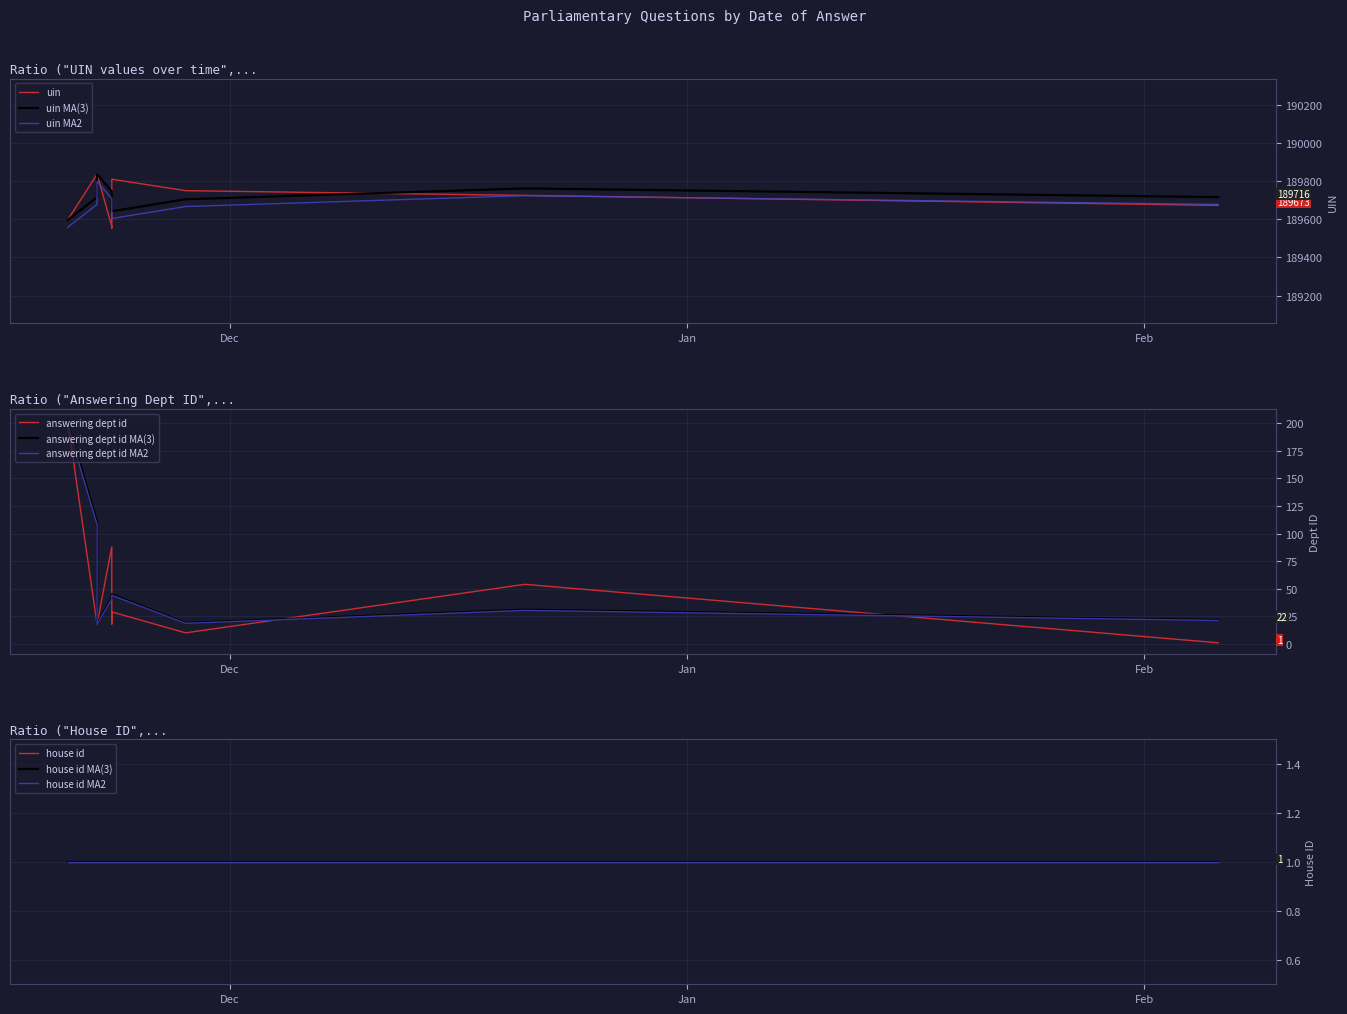

True or false: answering dept id and house id cross at least once.

False